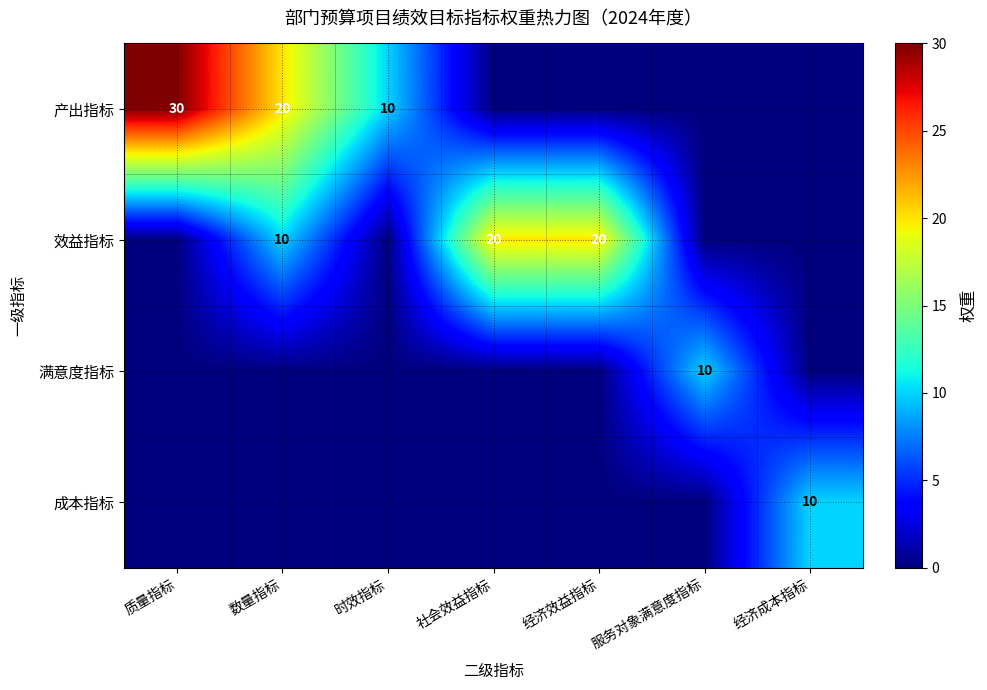

What is the highest value of the 满意度指标 series?

10